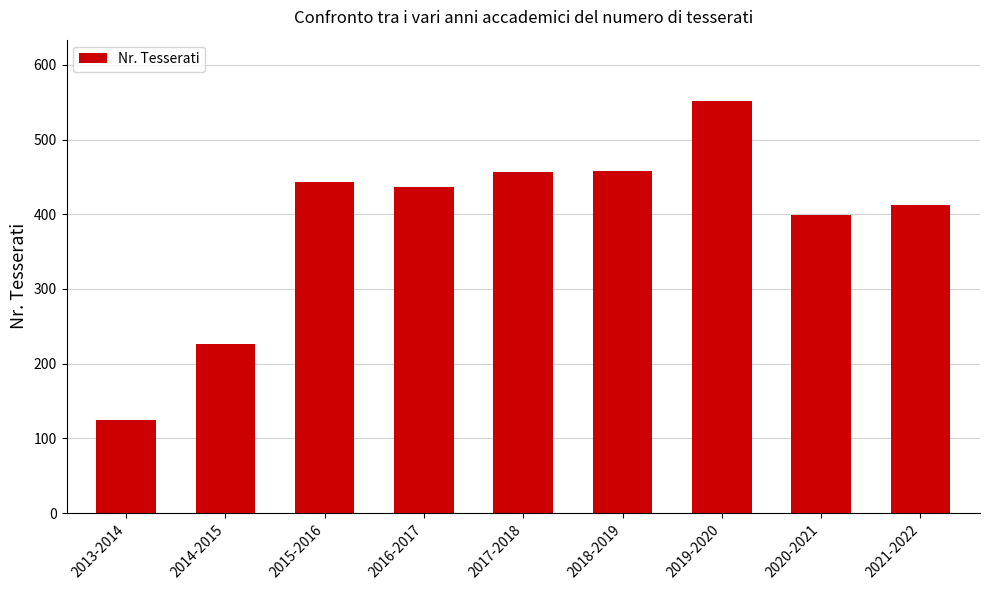

True or false: the data shows 412 at 2021-2022.

True